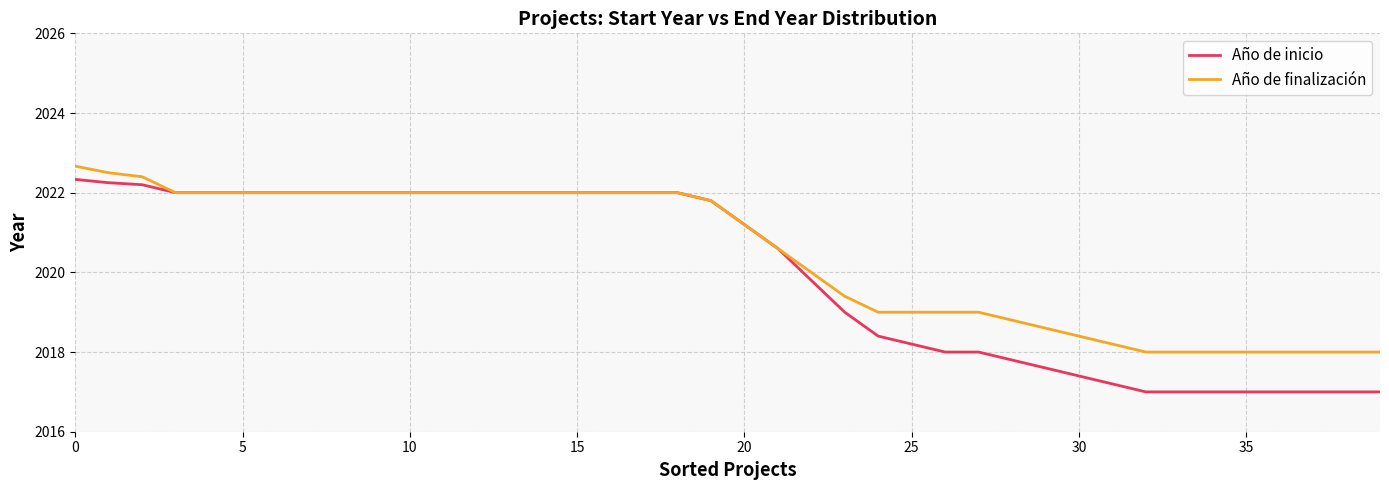

What are all the series names shown in the legend?

Año de inicio, Año de finalización